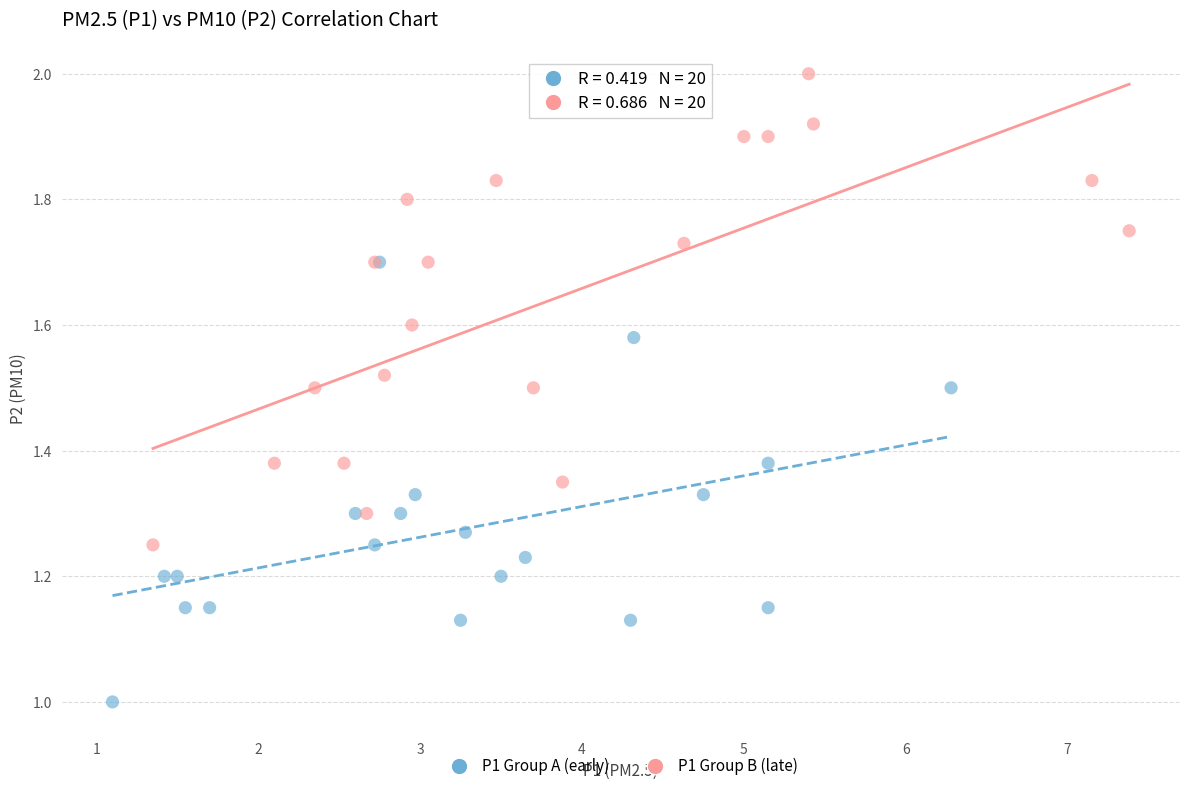

Which series reaches the maximum Y coordinate?

P1 Group B (late)